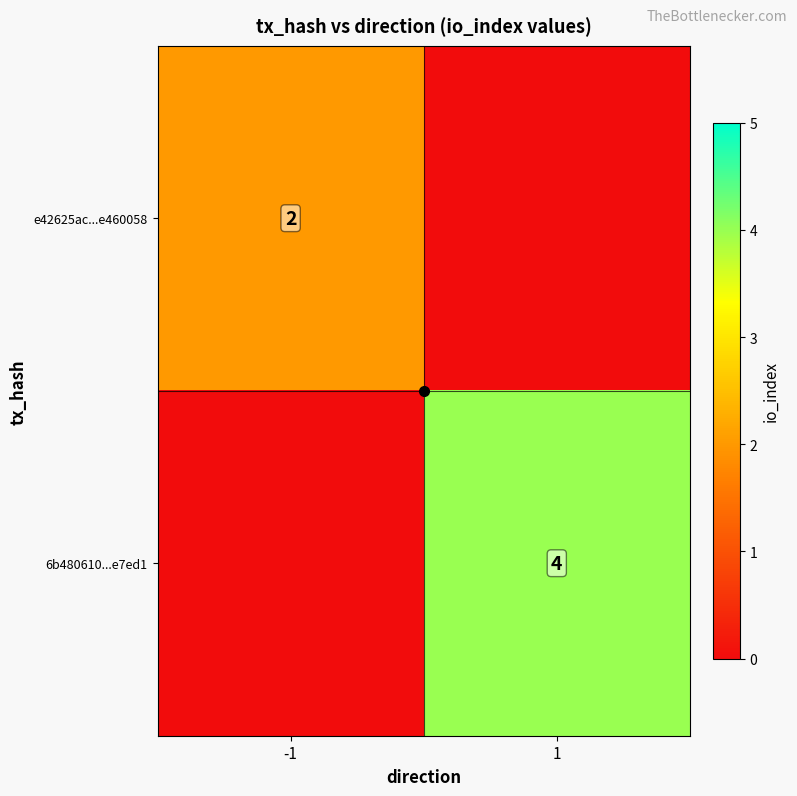

Is it true that 6b480610...e7ed1 equals 4 at 1?

True